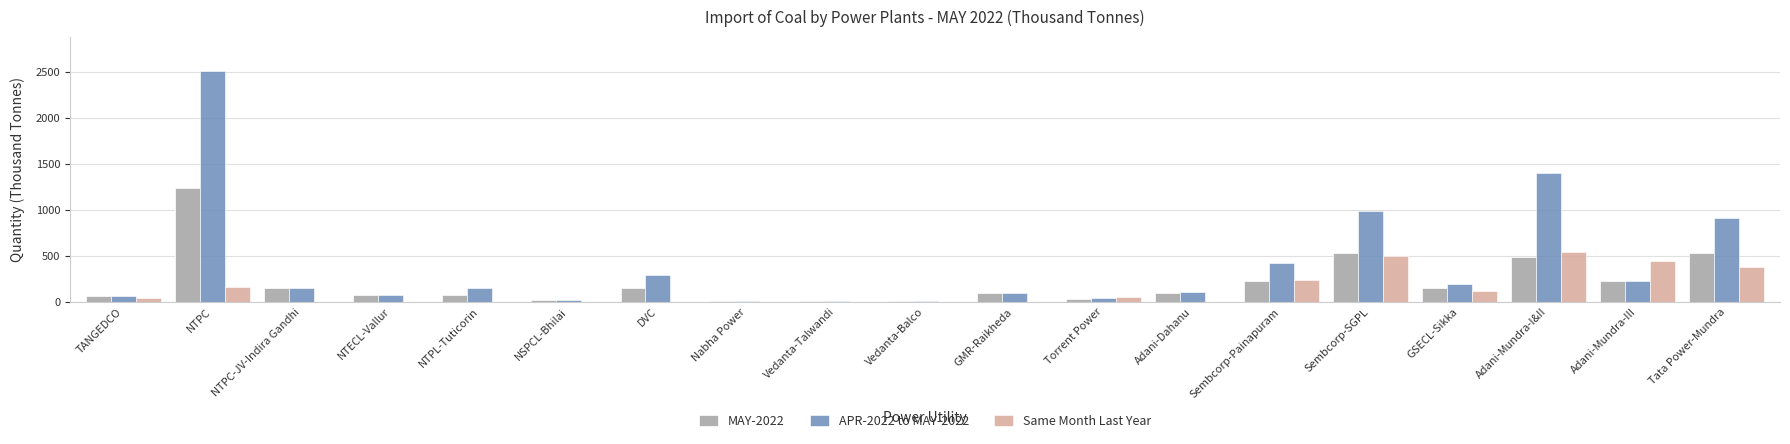

Are the bars horizontal?

No